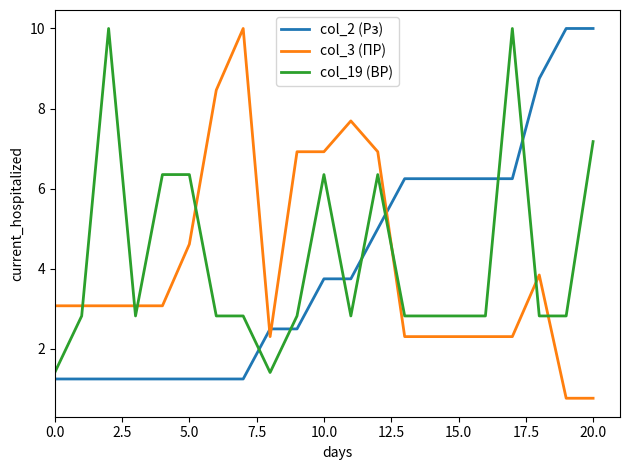

After their last crossing, which series has the higher values: col_3 (ПР) or col_19 (ВР)?

col_19 (ВР)